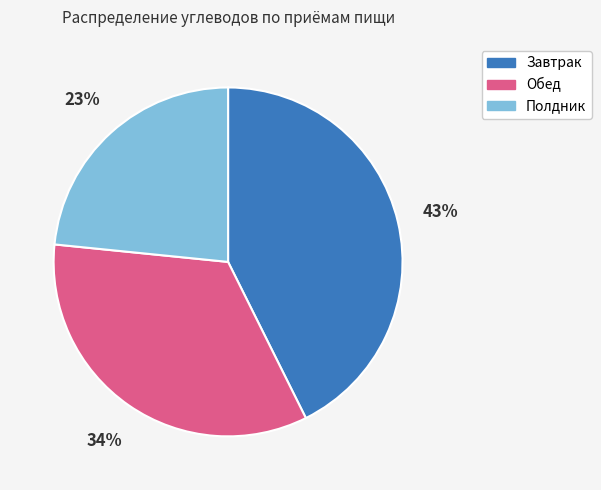

Is it true that Обед is 34% of the pie?

True